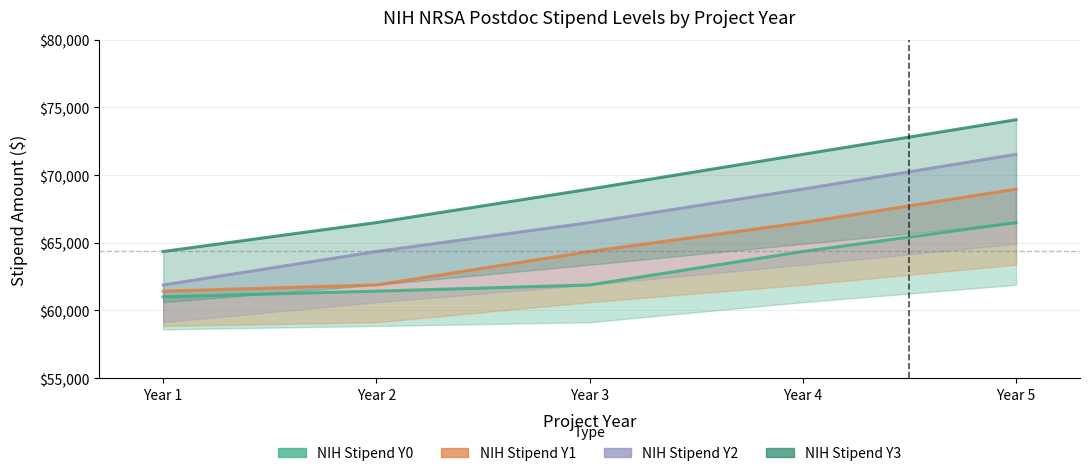

Rank the categories by NIH Stipend Y1 value from lowest to highest.

Year 1, Year 2, Year 3, Year 4, Year 5